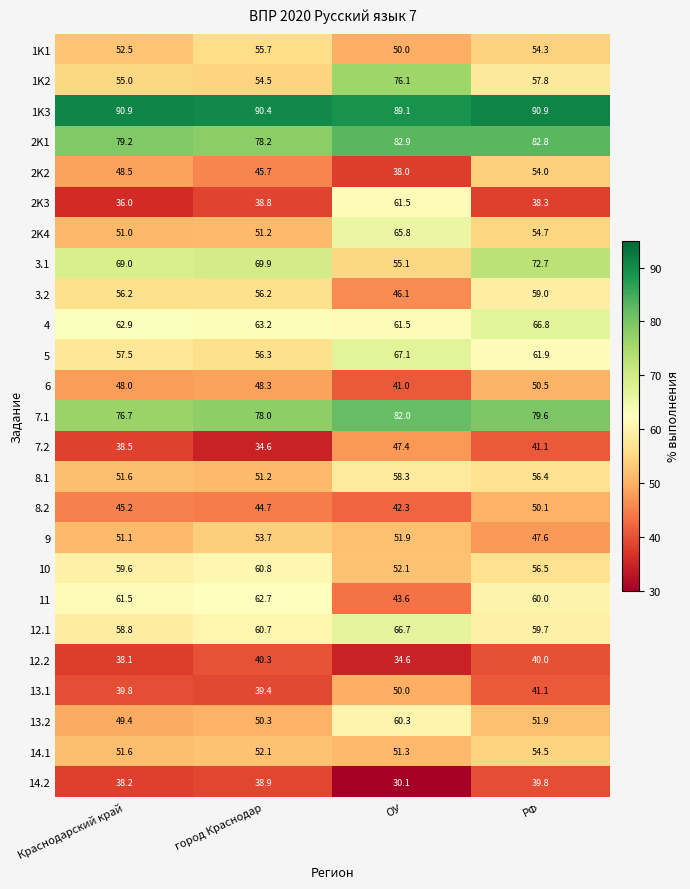

How many data points does each series have?

4